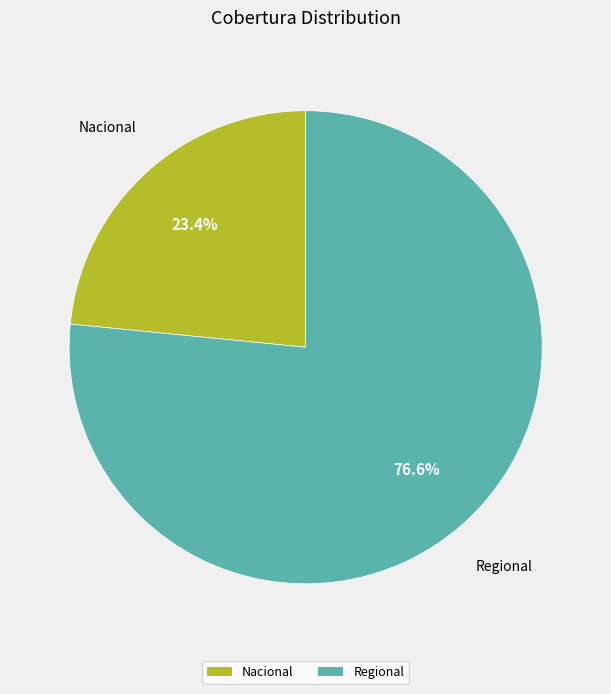

To the nearest percent, what portion does Nacional represent?

23%